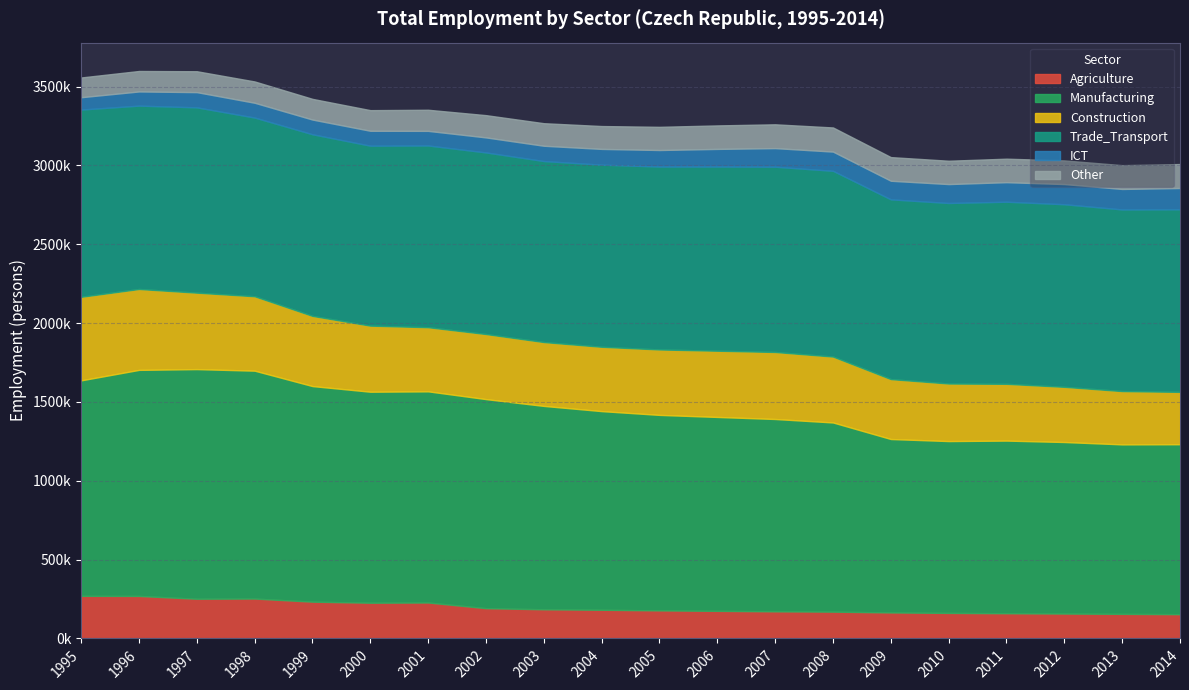

True or false: Other and Manufacturing cross at least once.

False